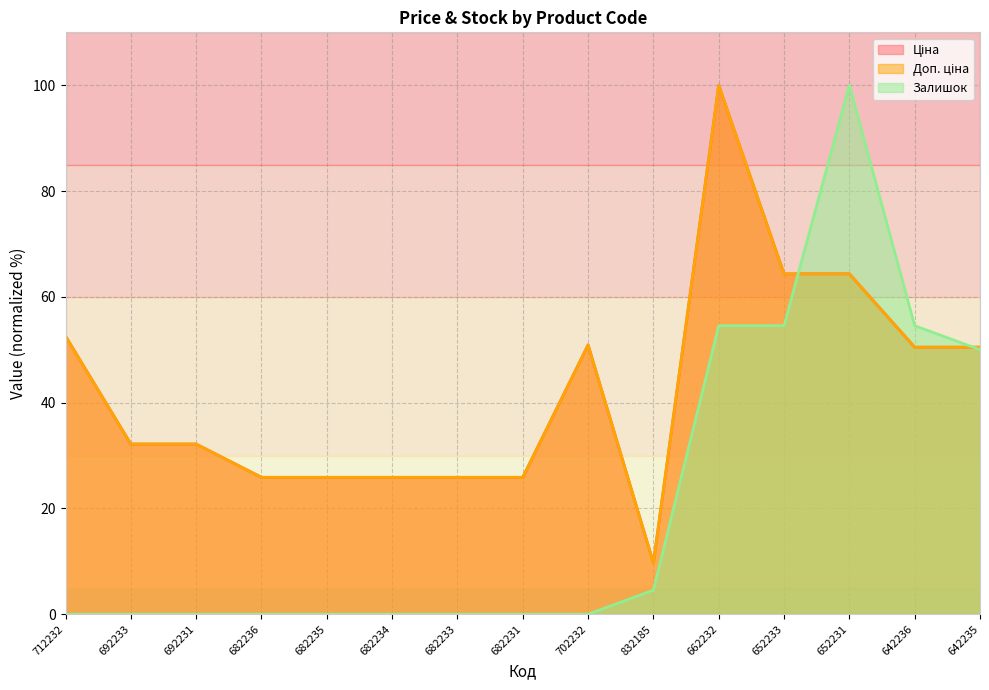

True or false: Ціна has more than 0 interior local peaks.

True